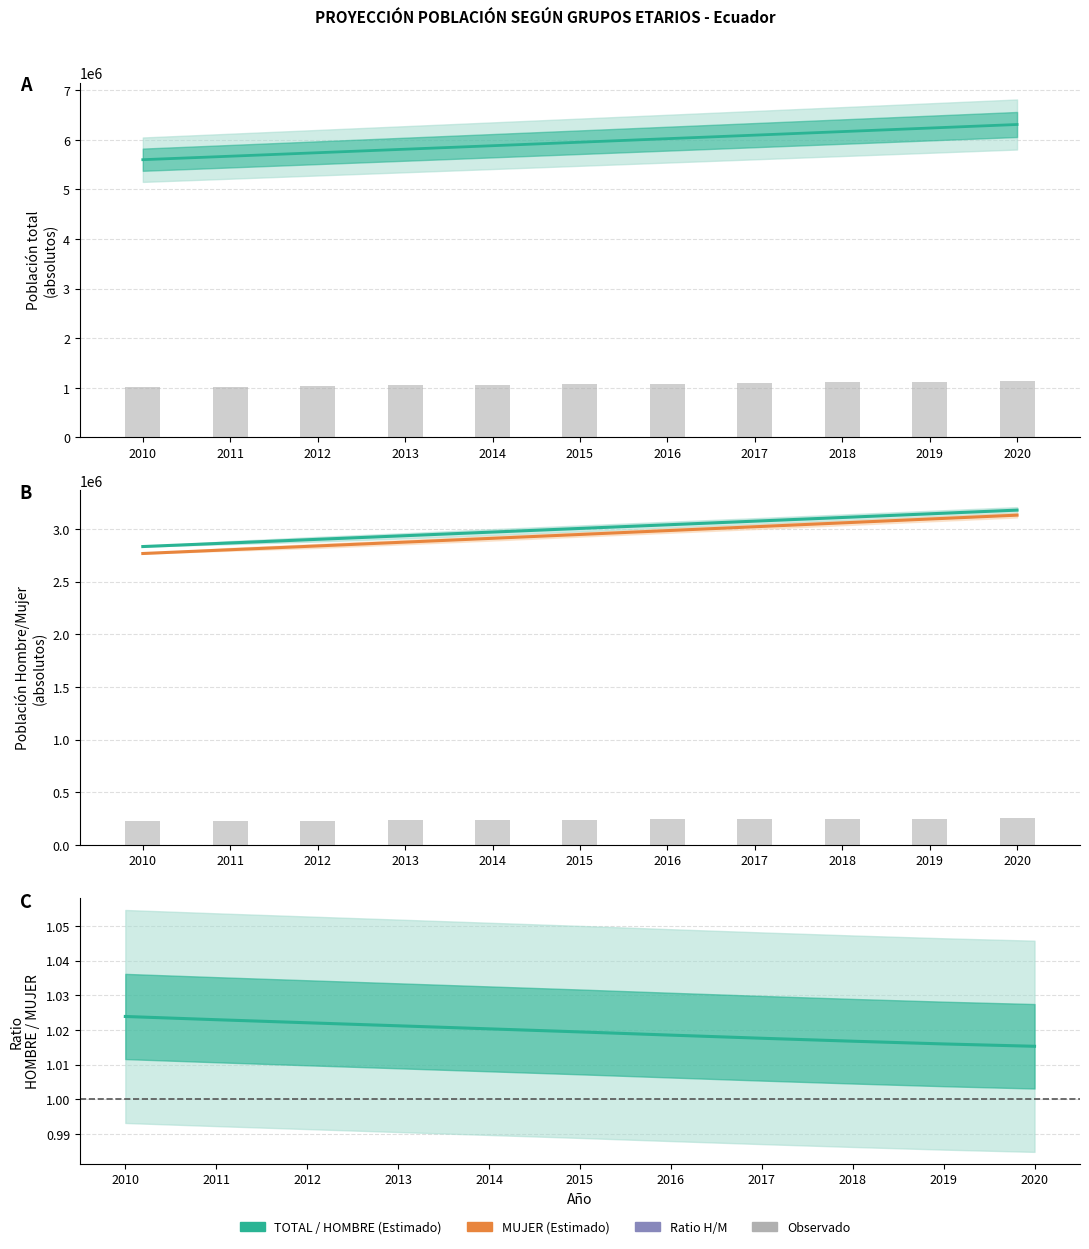

Rank the series by their maximum value, from lowest to highest.

Ratio H/M, Observado, MUJER, HOMBRE, TOTAL